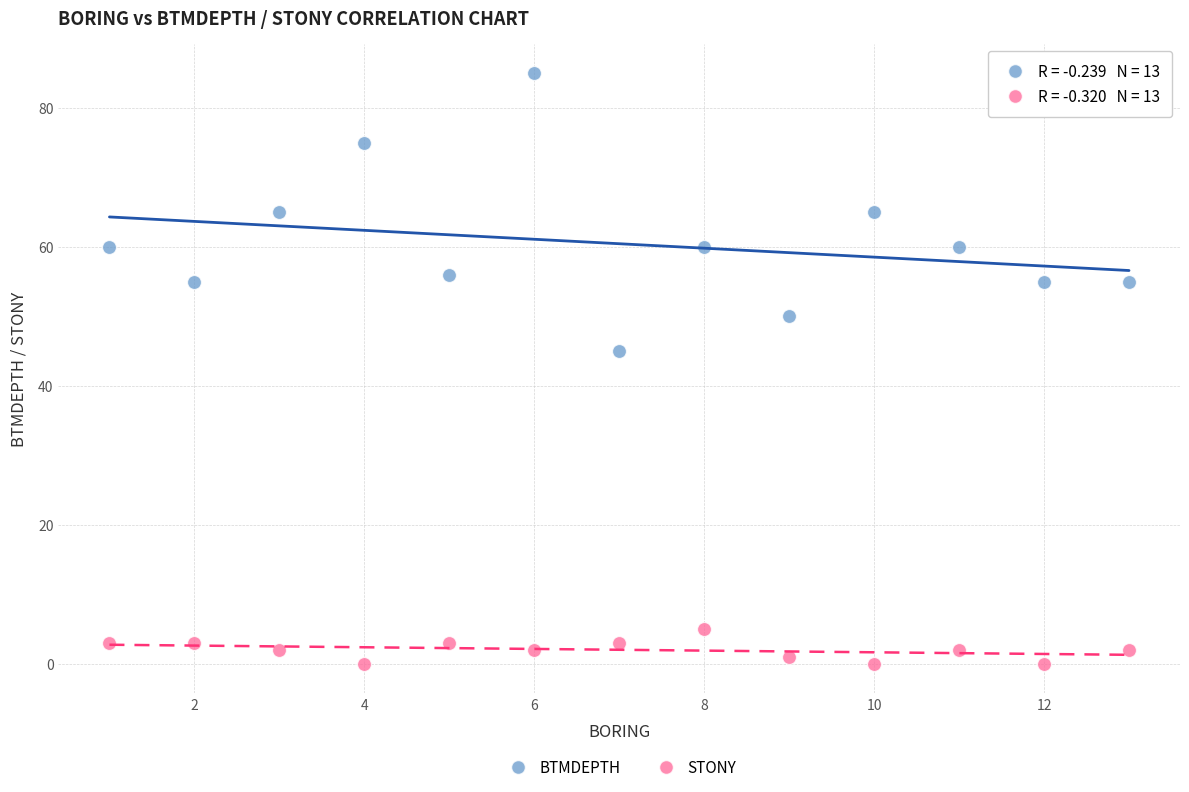

Across all data points, what is the range of Y values (max minus min)?

85